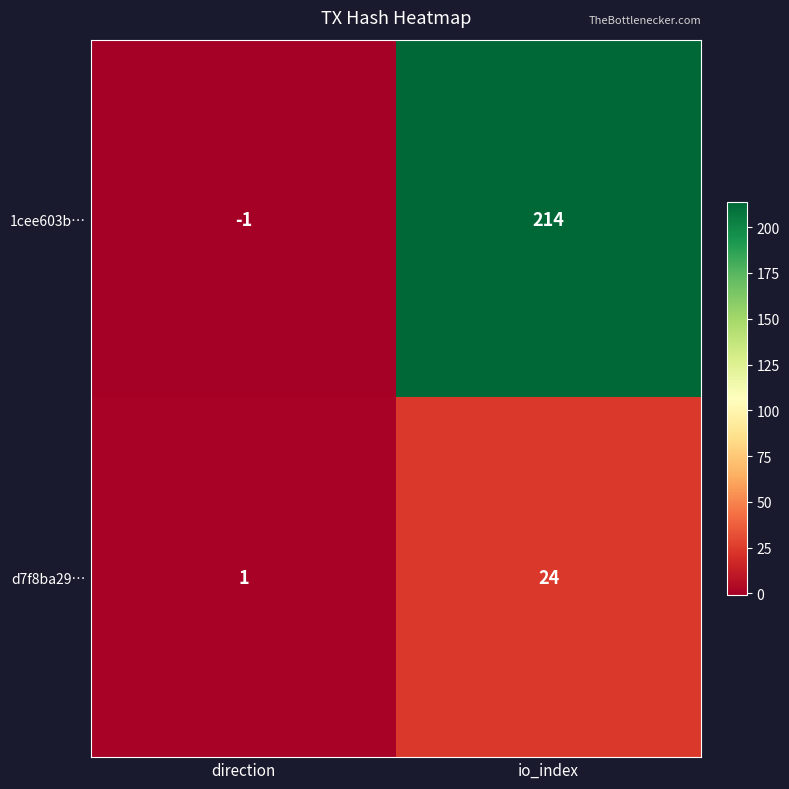

The 1cee603b… series shows 214 at io_index. True or false?

True